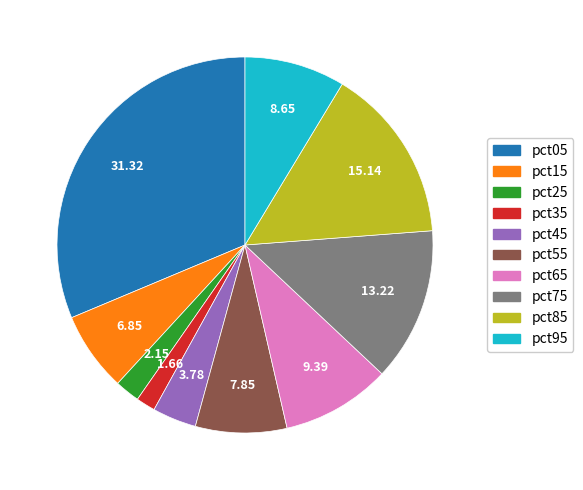

Does pct85 represent more than half of the total?

No